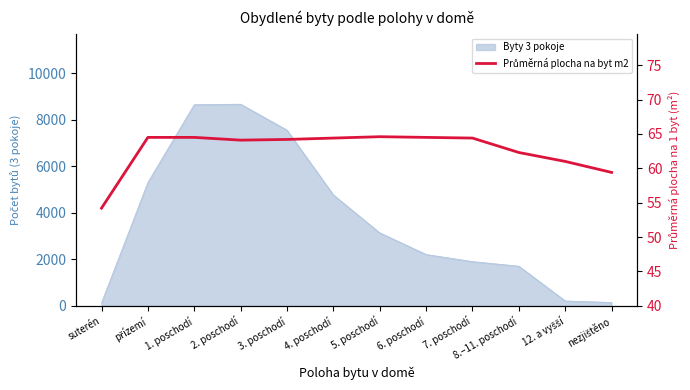

How many interior local peaks (higher than both neighbors) does the data have?

1